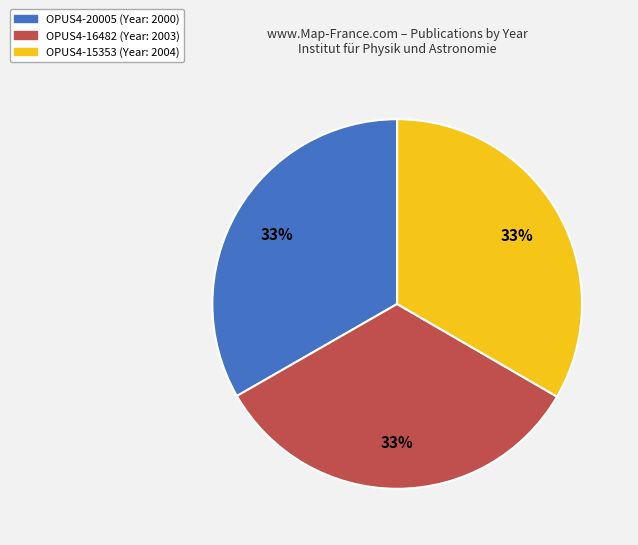

Is OPUS4-15353 the majority of the pie?

No